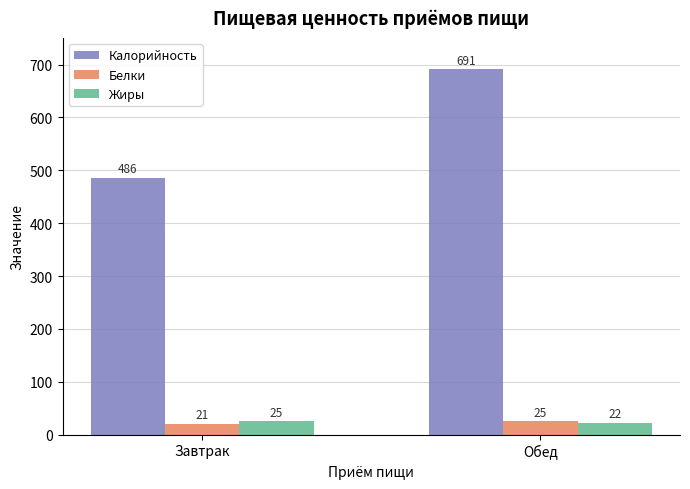

What is the difference between the maximum and minimum values in the Жиры series?

3